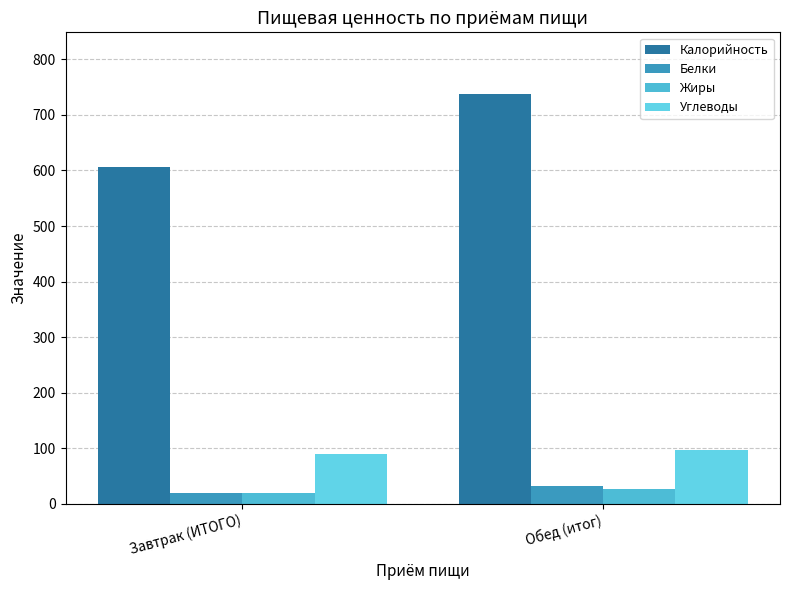

What is the label of the 1st bar from the left?

Завтрак (ИТОГО)